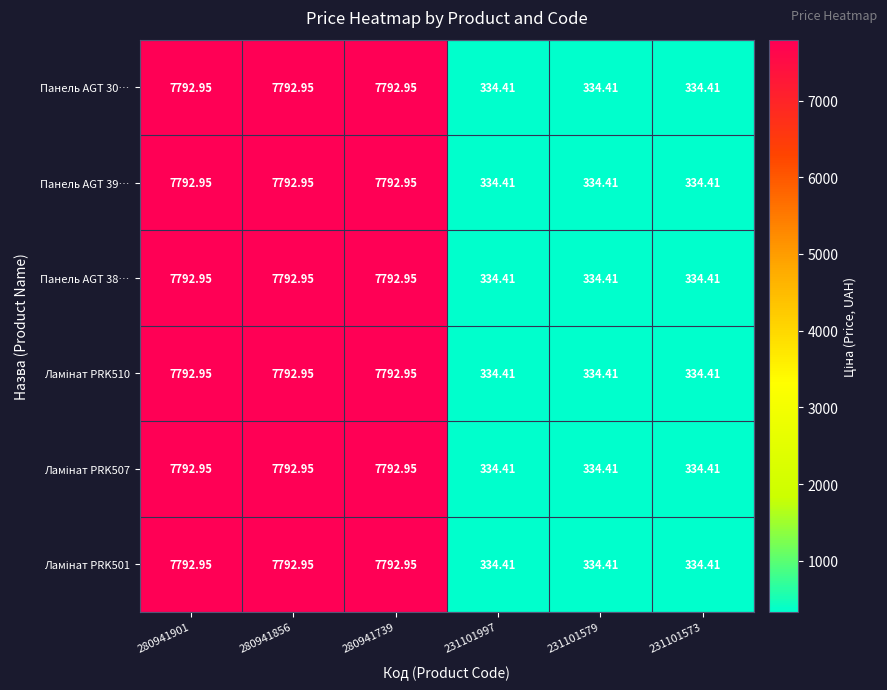

What is the total value across all series at 231101579?

2006.5